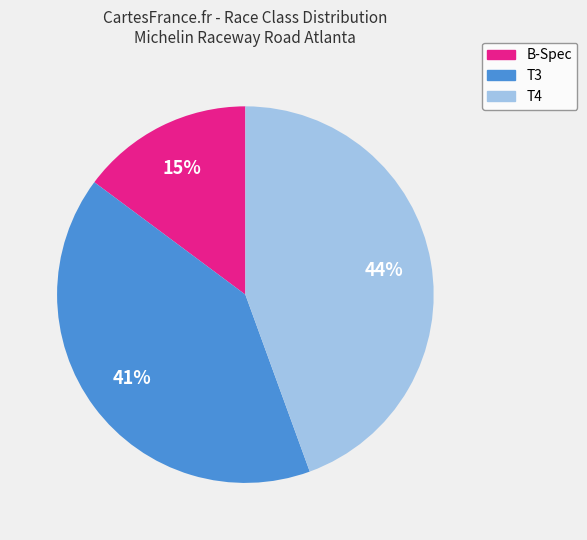

How many slices are in this pie chart?

3